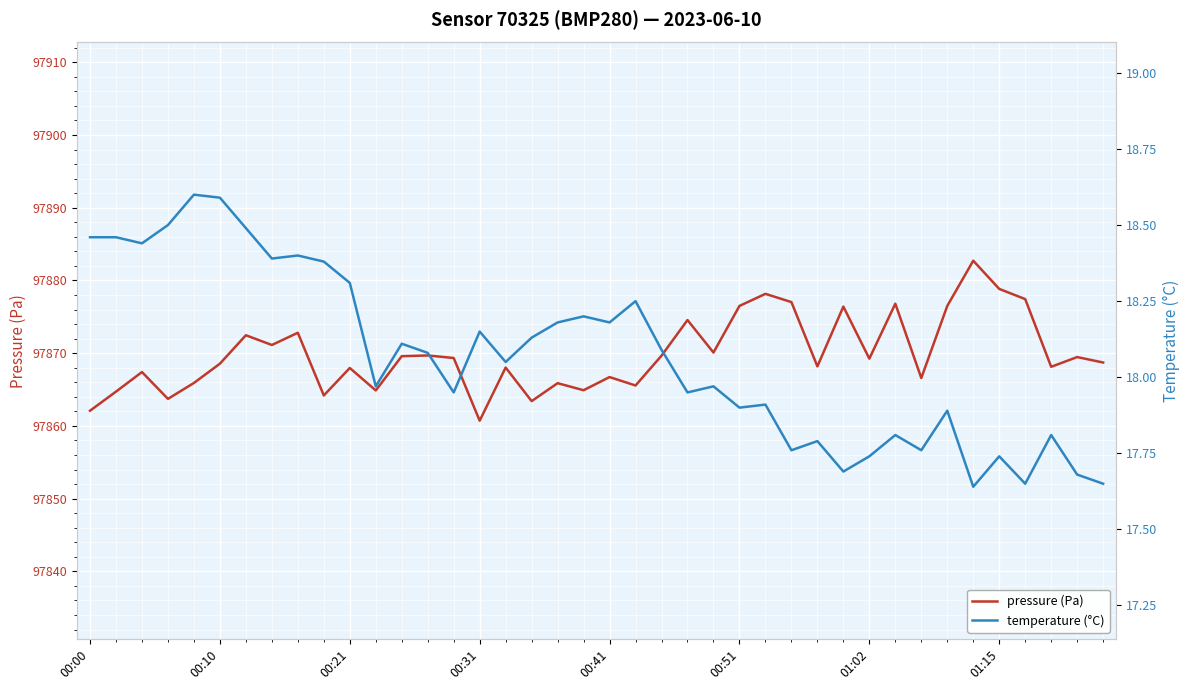

Is it true that temperature (°C) equals 18.2 at 18?

True